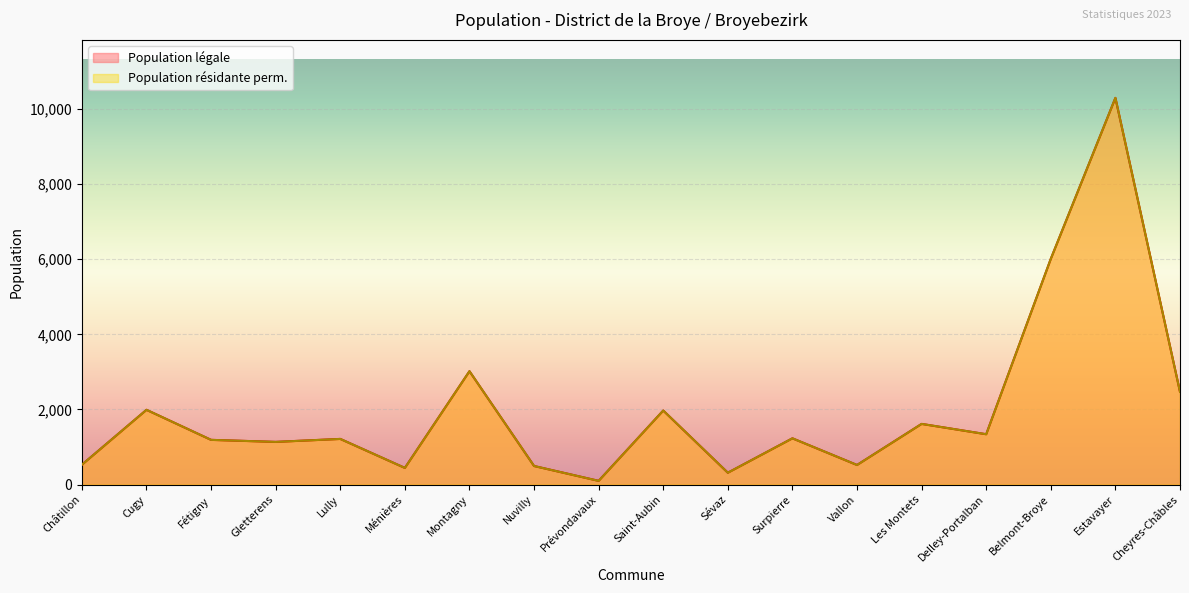

What is the difference between the maximum and minimum values in the Population légale series?

10199